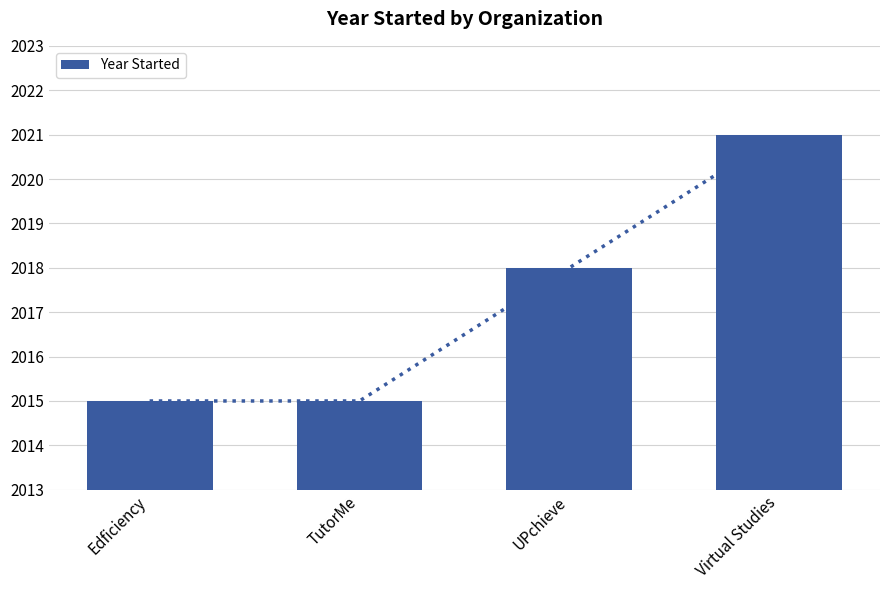

What is the average value?

2017